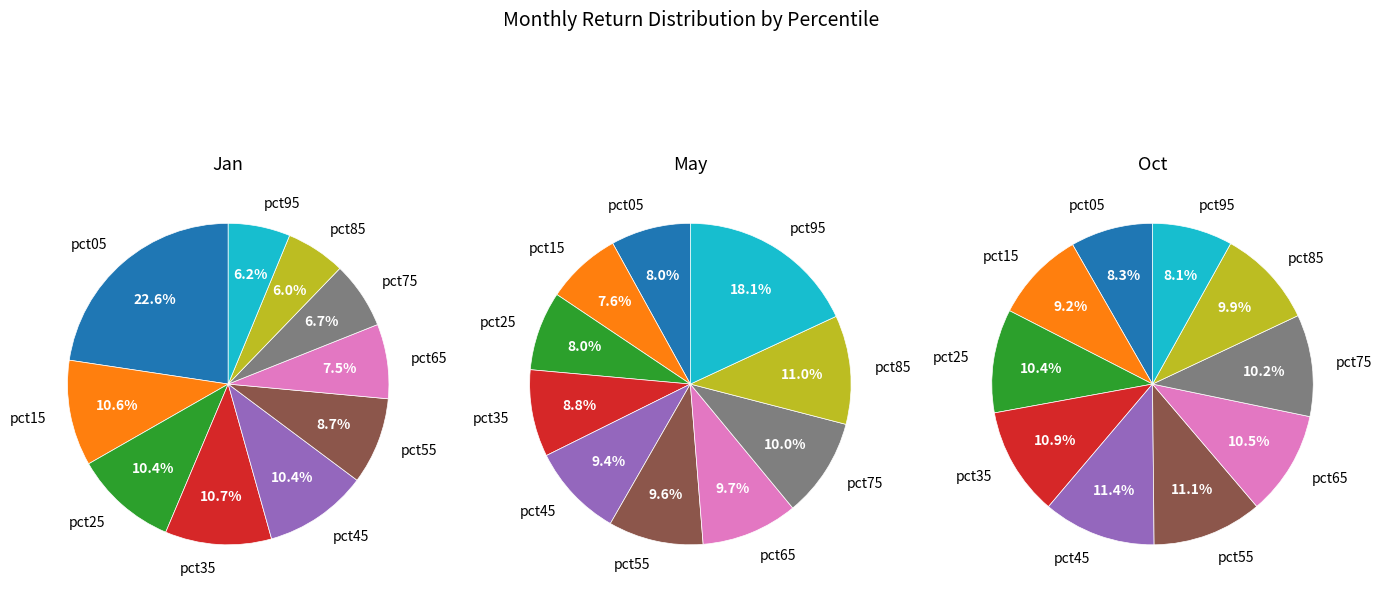

To the nearest percent, what is the average slice percentage?

10%